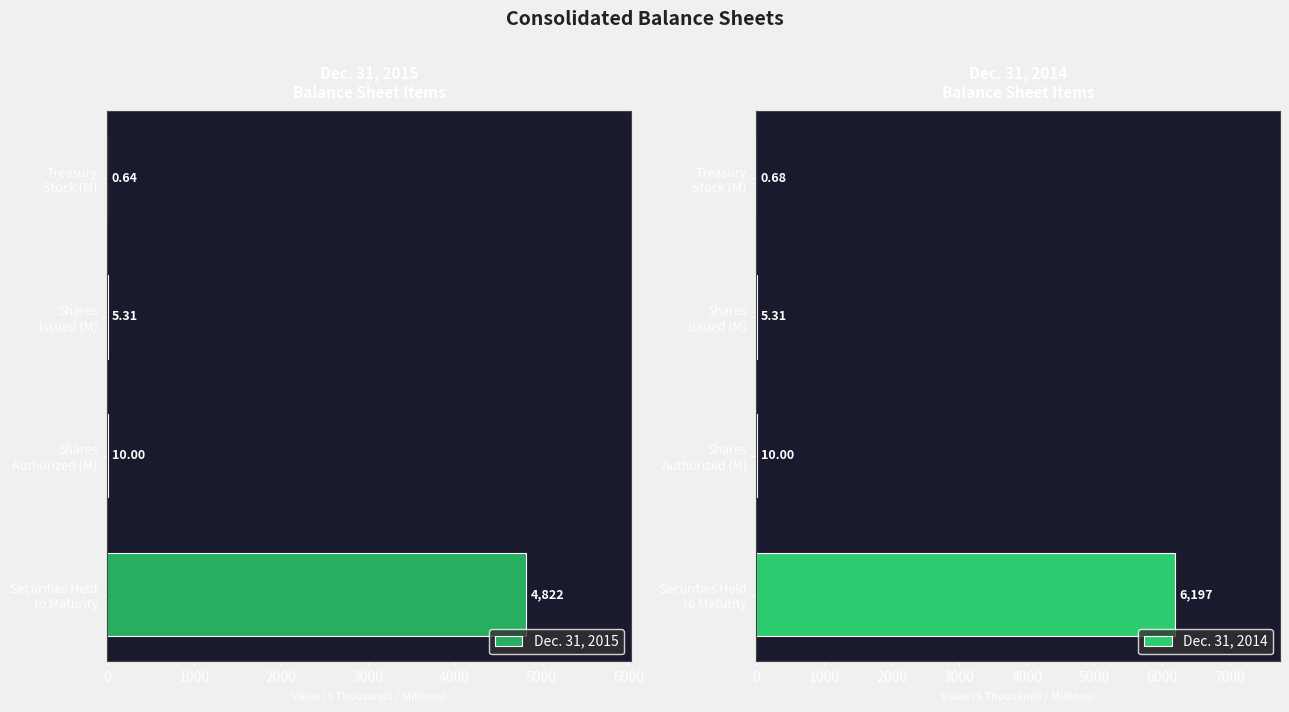

Reading right to left, list all the values displayed in this chart.

Dec. 31, 2015: 0.6	5.3	10.0	4822.0
Dec. 31, 2014: 0.7	5.3	10.0	6197.0